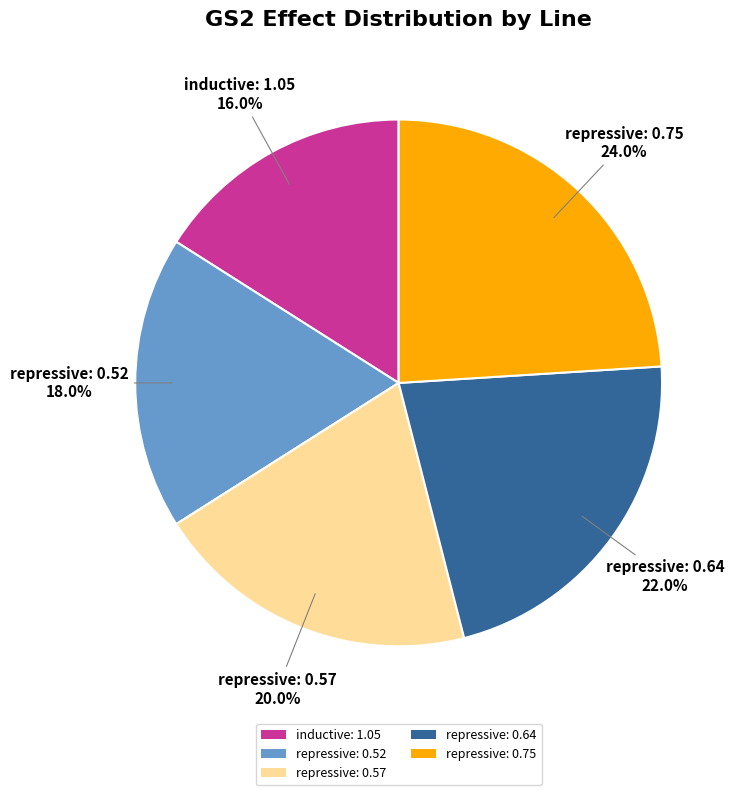

What is the smallest slice in the pie chart?

inductive: 1.05